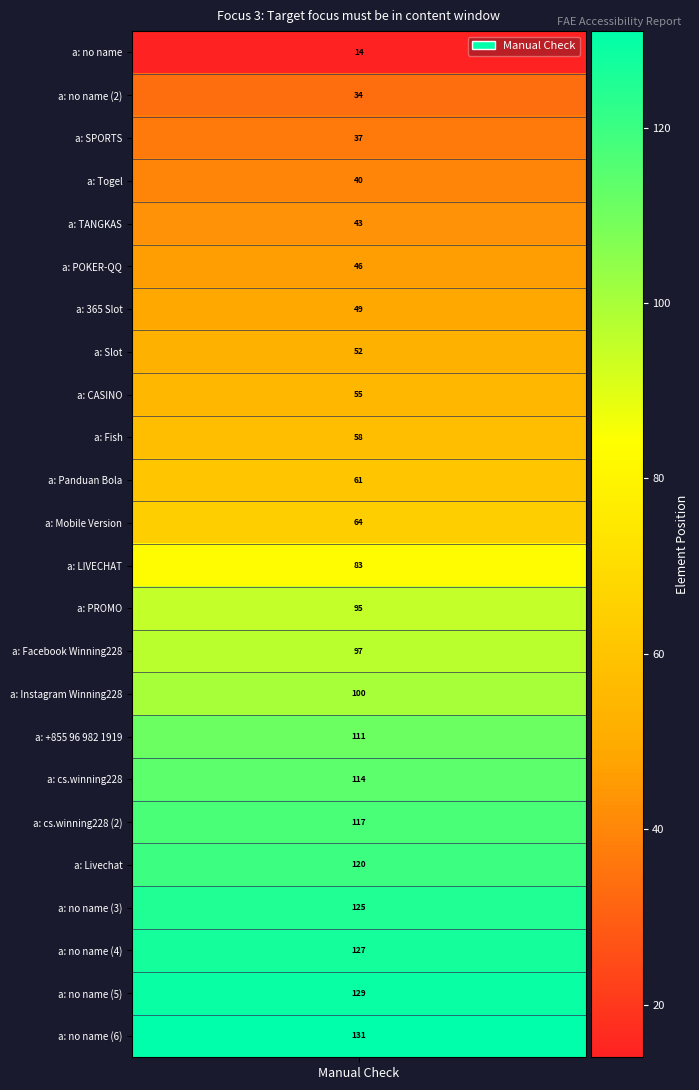

Reading left to right, list all the values displayed in this chart.

14	34	37	40	43	46	49	52	55	58	61	64	83	95	97	100	111	114	117	120	125	127	129	131